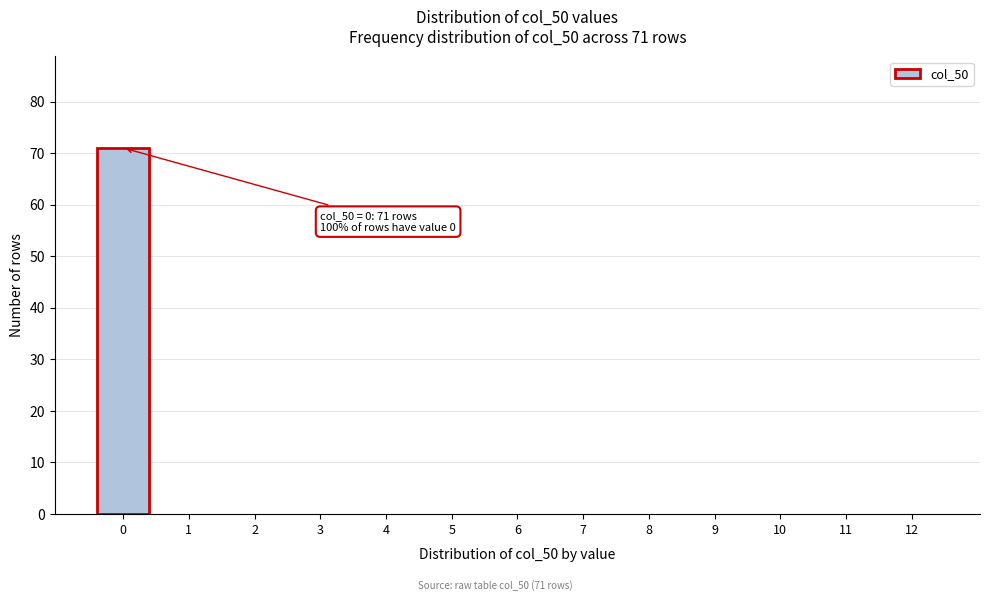

Reading left to right, what are all the values shown in this chart?

0=71	1=0	2=0	3=0	4=0	5=0	6=0	7=0	8=0	9=0	10=0	11=0	12=0